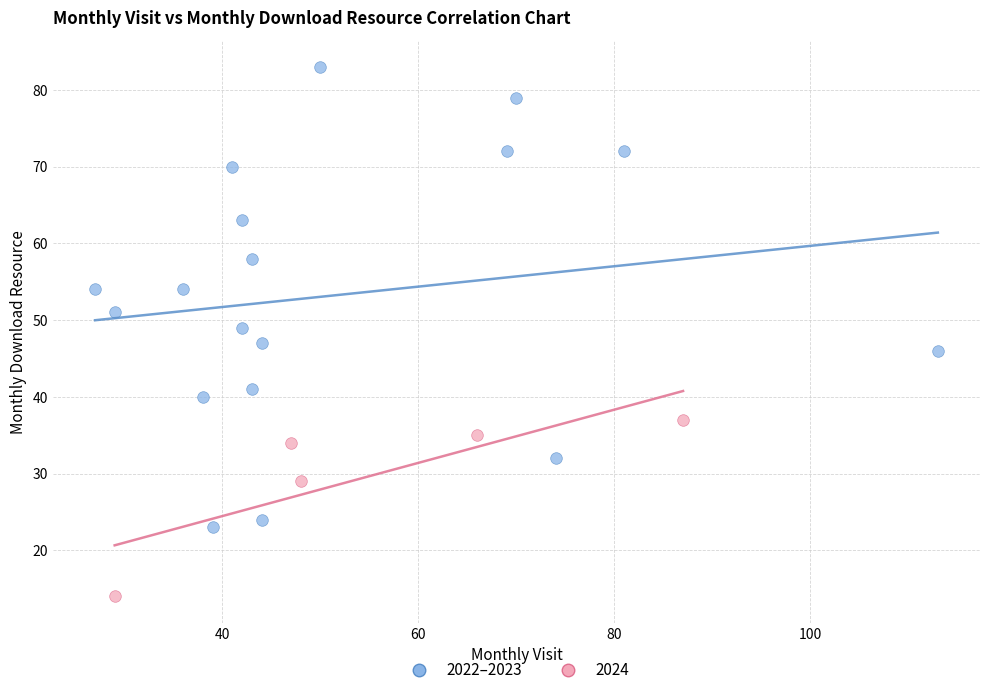

Which series contains the highest Y value?

2022–2023